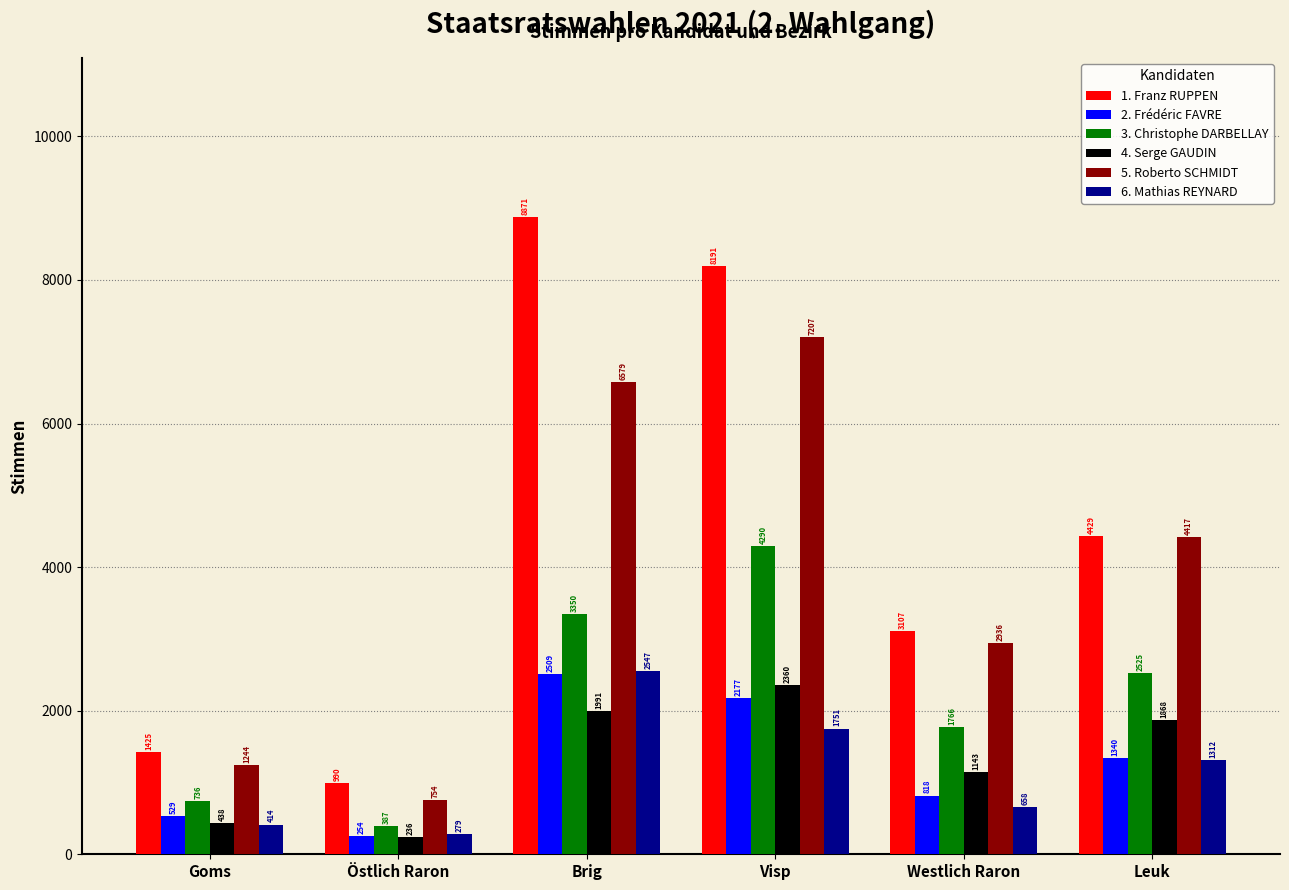

What is the lowest value of the 5. Roberto SCHMIDT series?

754